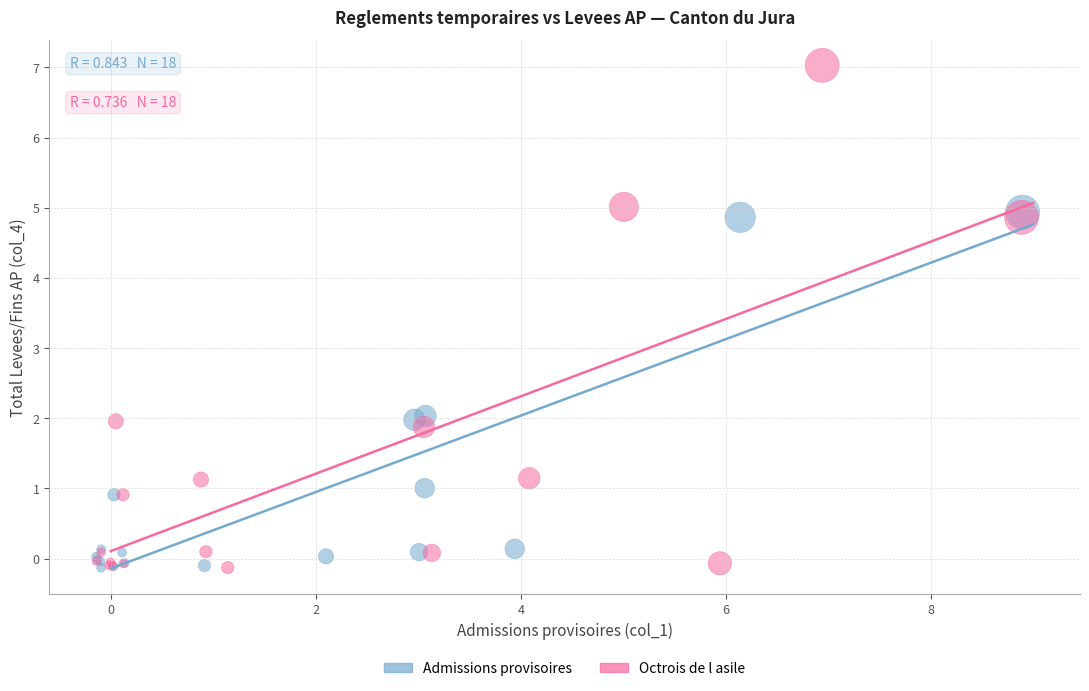

Which series contains the highest Y value?

Octrois de l asile